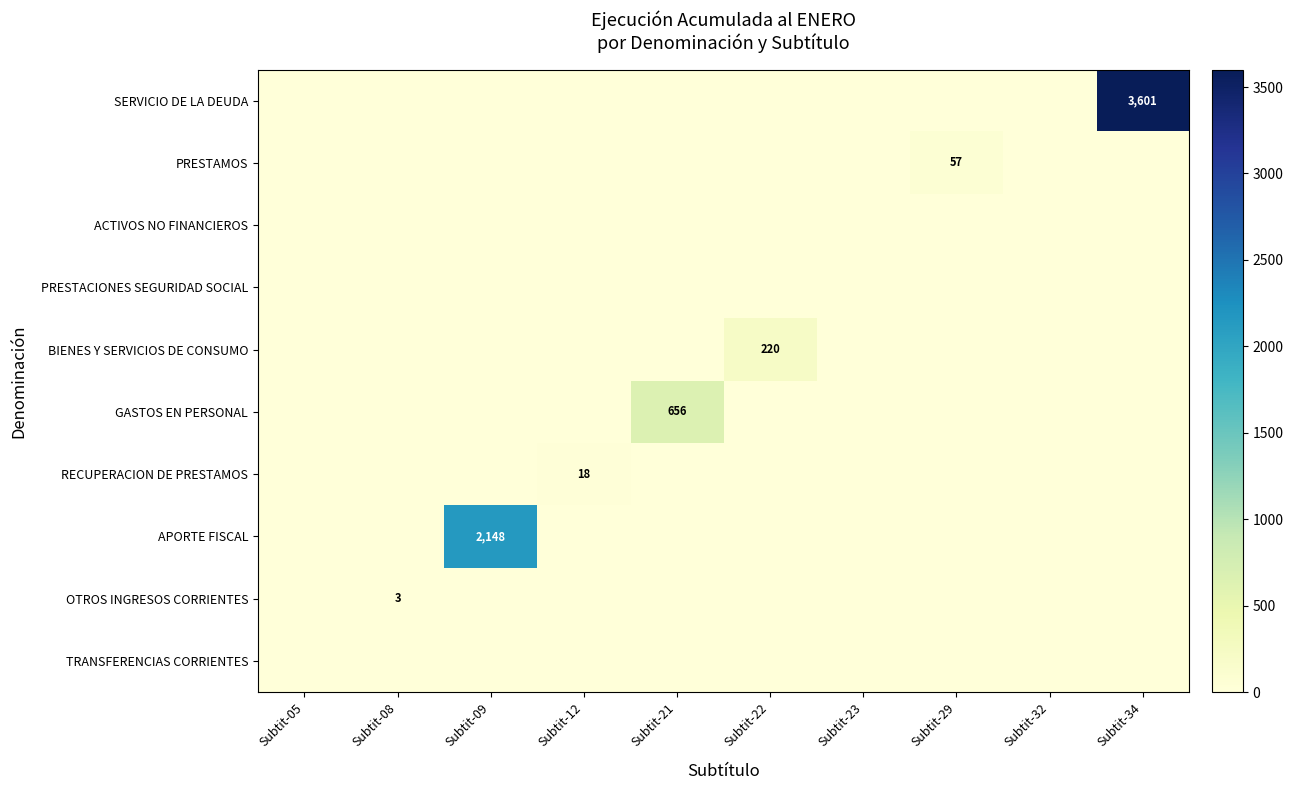

The SERVICIO DE LA DEUDA series shows 1207 at Subtit-34. True or false?

False